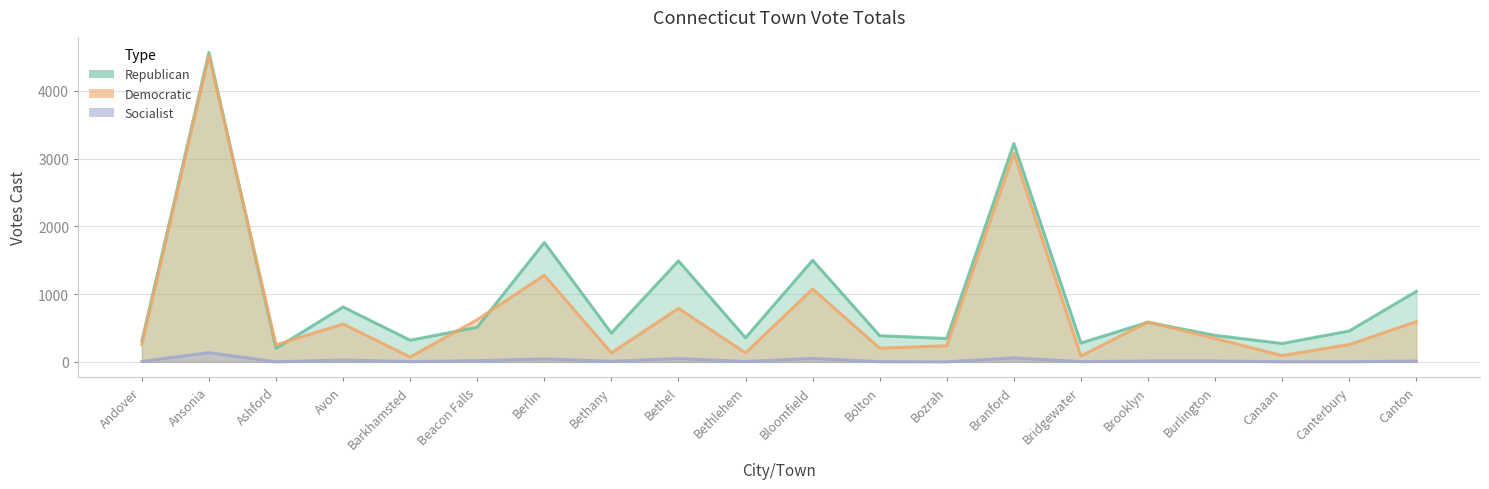

What is the label of the 14th point from the left?

Branford